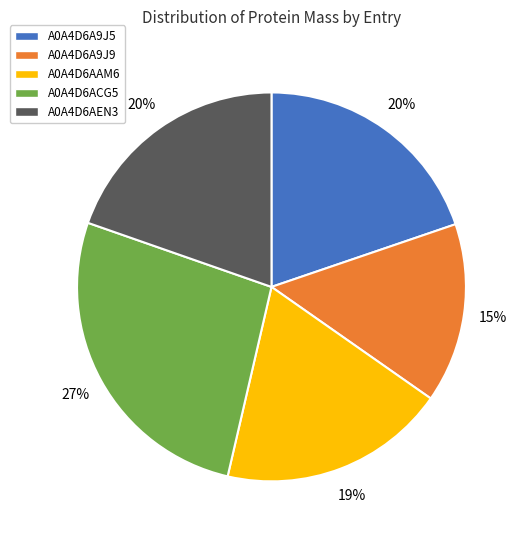

Is A0A4D6A9J5 the majority of the pie?

No